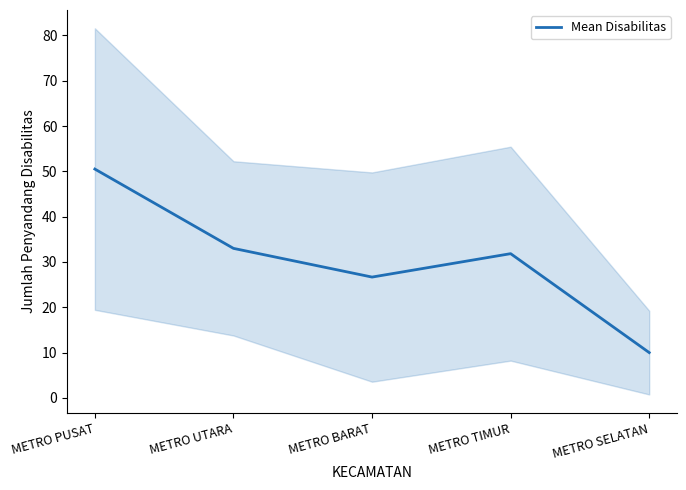

What is the sum of the values at METRO UTARA and METRO BARAT?

59.7